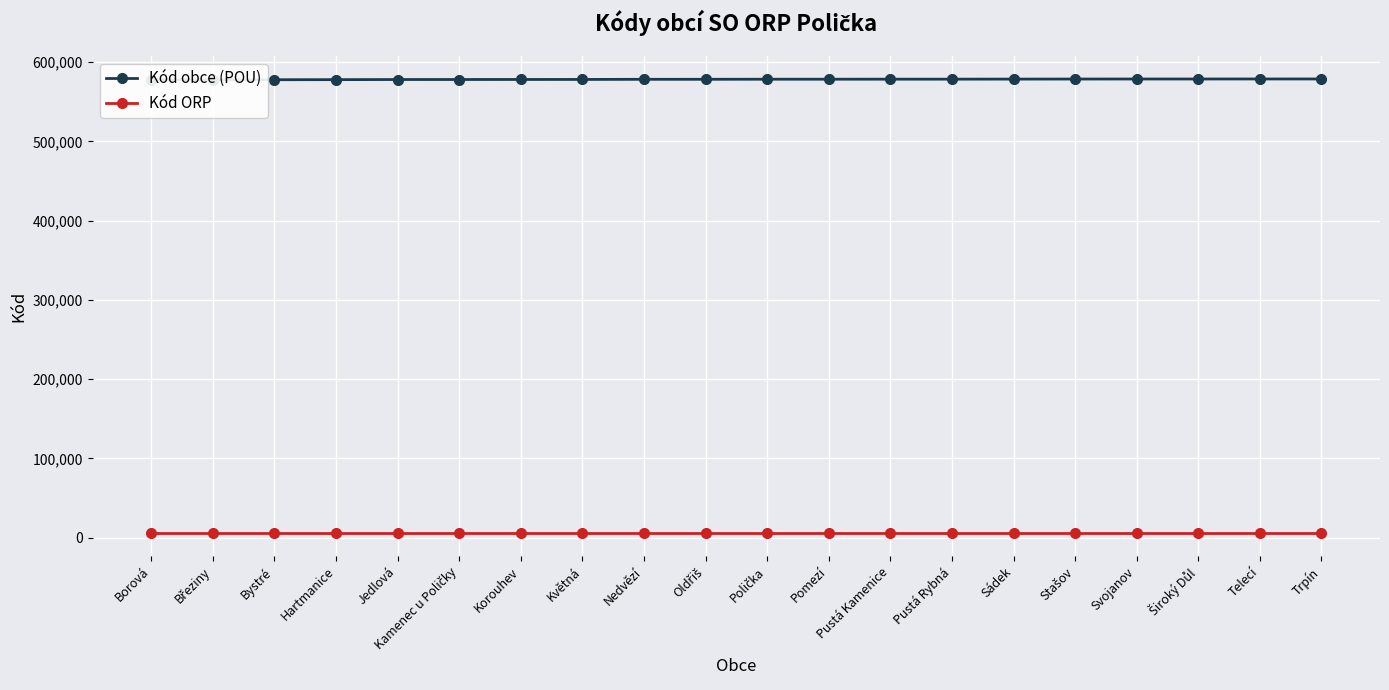

The value of Kód ORP at Telecí is 5310. True or false?

True